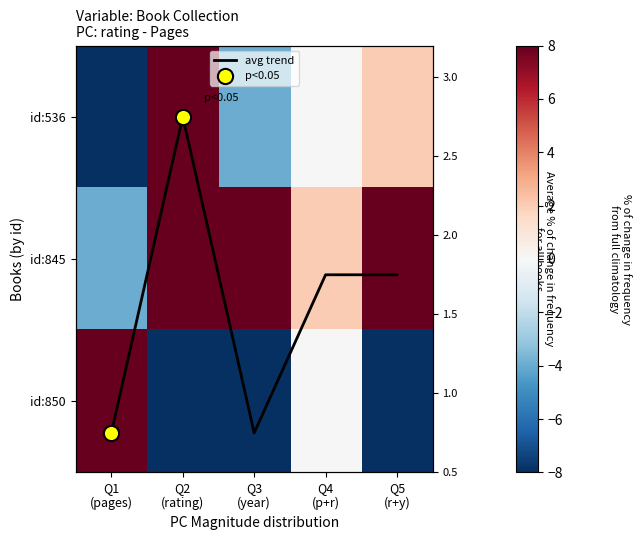

At which label does id:845 reach its minimum?

Q1 (pages)